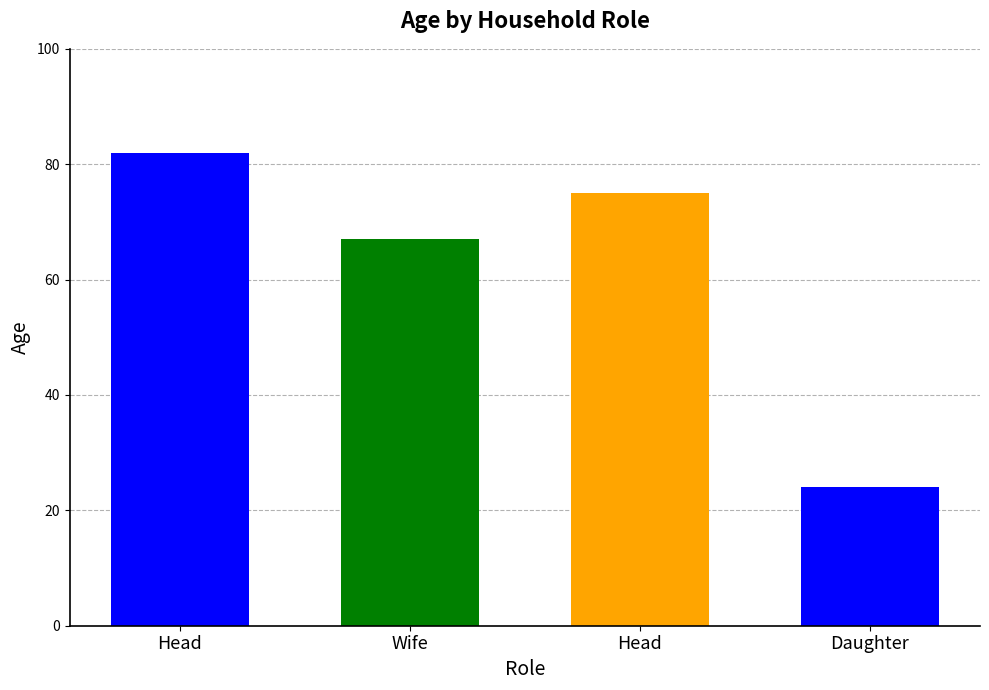

Between Daughter and Wife, which is larger?

Wife